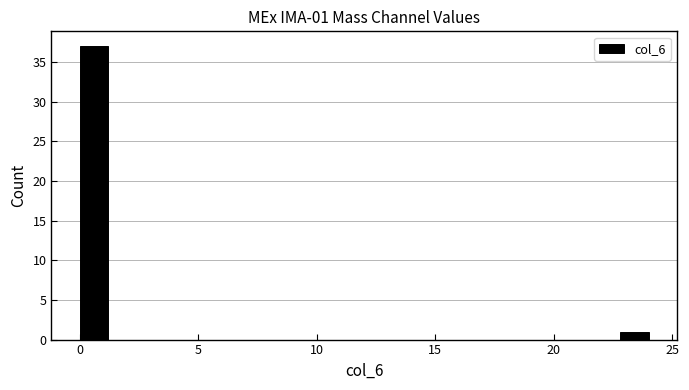

Around what value on the x-axis is the tallest bar? Give the approximate position of its centre, as read against the axis.

0.5